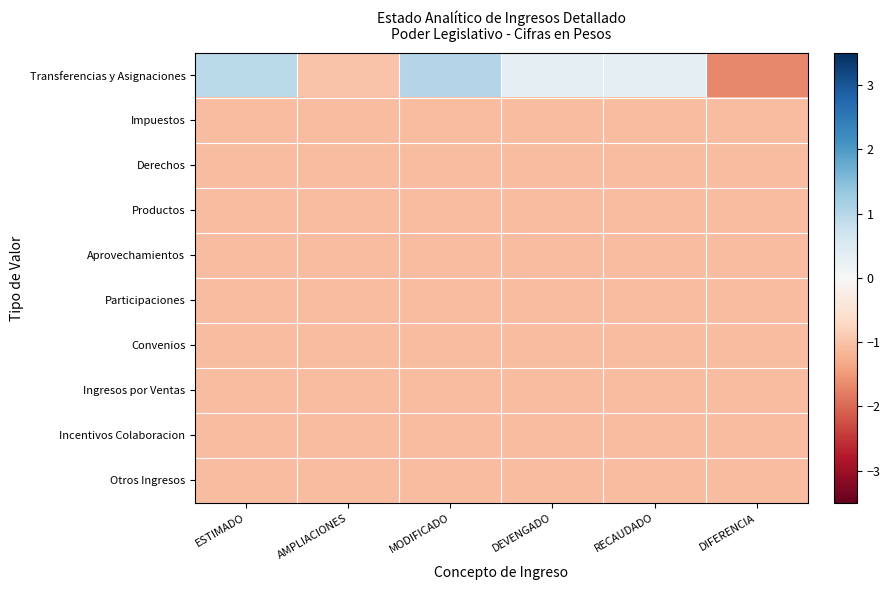

What is the minimum value shown in the chart?

-1.7